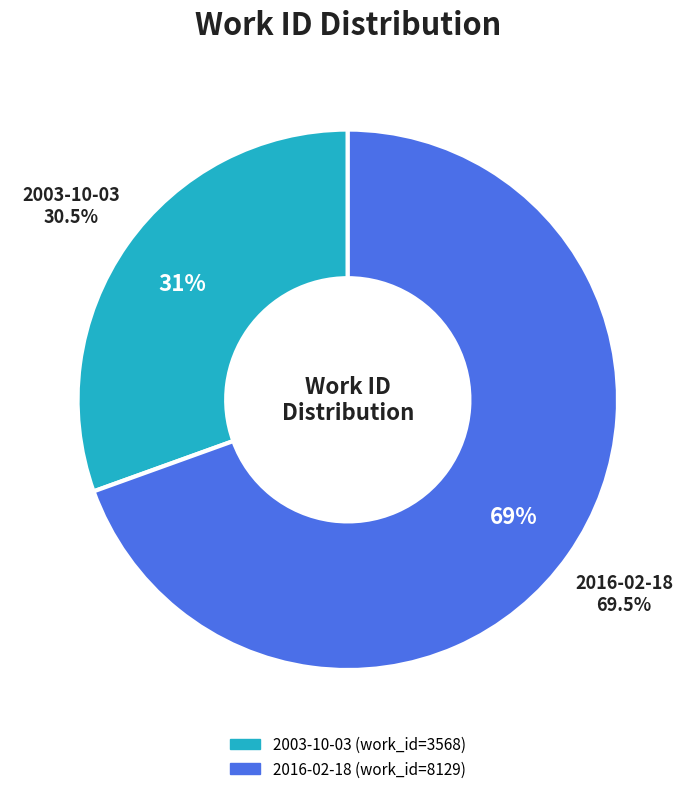

What is the change in value from 2003-10-03 to 2016-02-18?

+4561